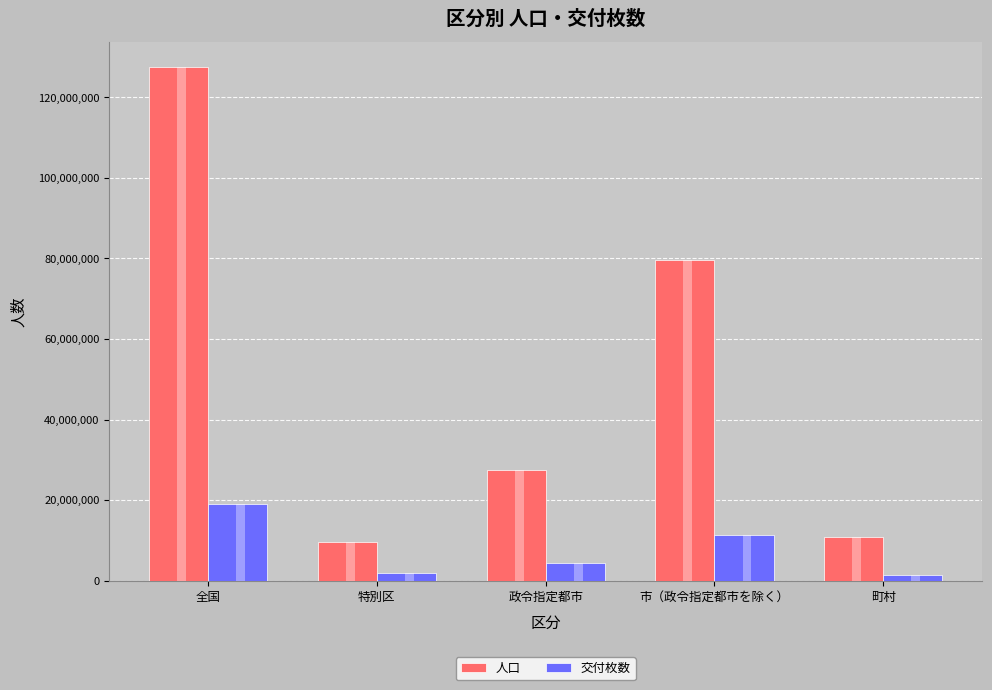

Reading right to left, what are all the values shown in this chart?

人口: 町村=10945538	市（政令指定都市を除く）=79522838	政令指定都市=27488569	特別区=9486618	全国=127443563
交付枚数: 町村=1324866	市（政令指定都市を除く）=11408312	政令指定都市=4423801	特別区=1944292	全国=19101271